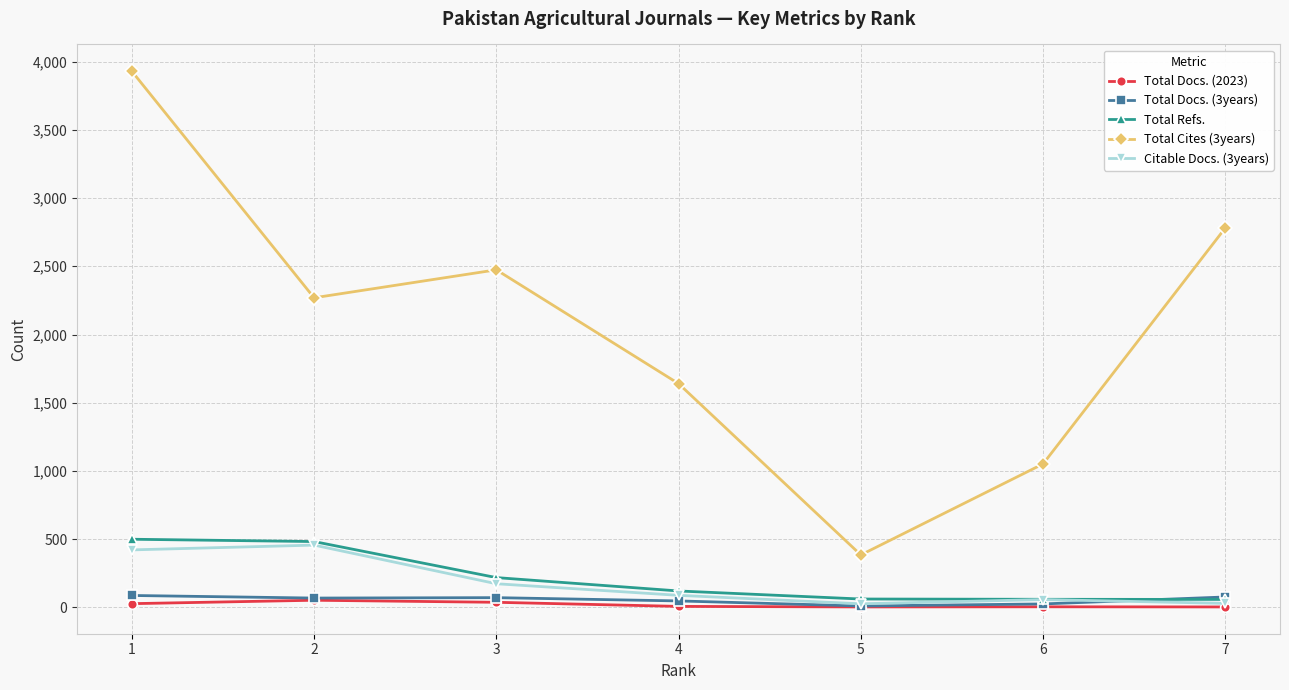

What is the sum of all Total Cites (3years) values?

14530